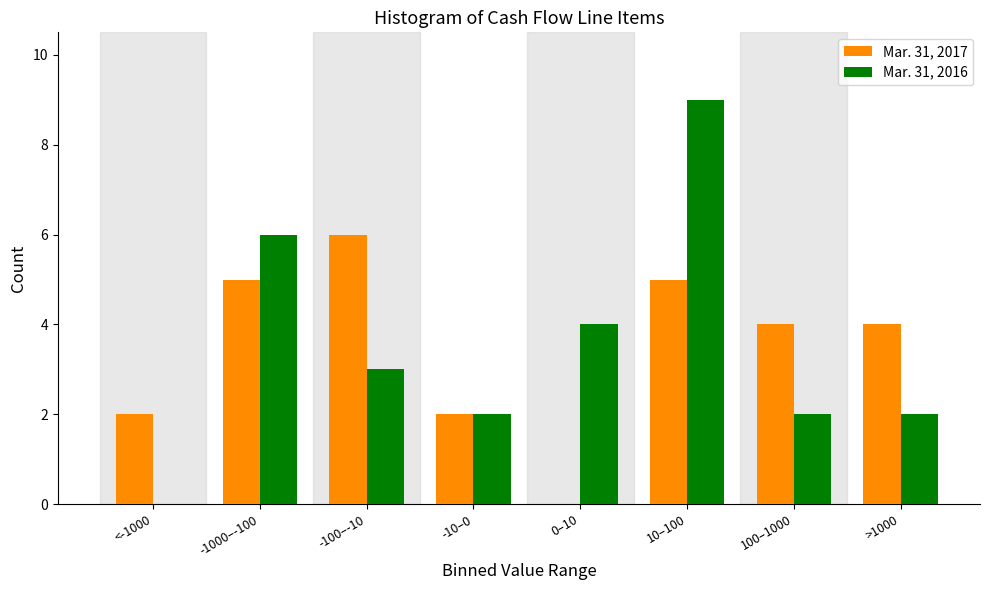

Reading left to right, transcribe all the data shown in this chart.

Mar. 31, 2017: <-1000=2	-1000–-100=5	-100–-10=6	-10–0=2	0–10=0	10–100=5	100–1000=4	>1000=4
Mar. 31, 2016: <-1000=0	-1000–-100=6	-100–-10=3	-10–0=2	0–10=4	10–100=9	100–1000=2	>1000=2